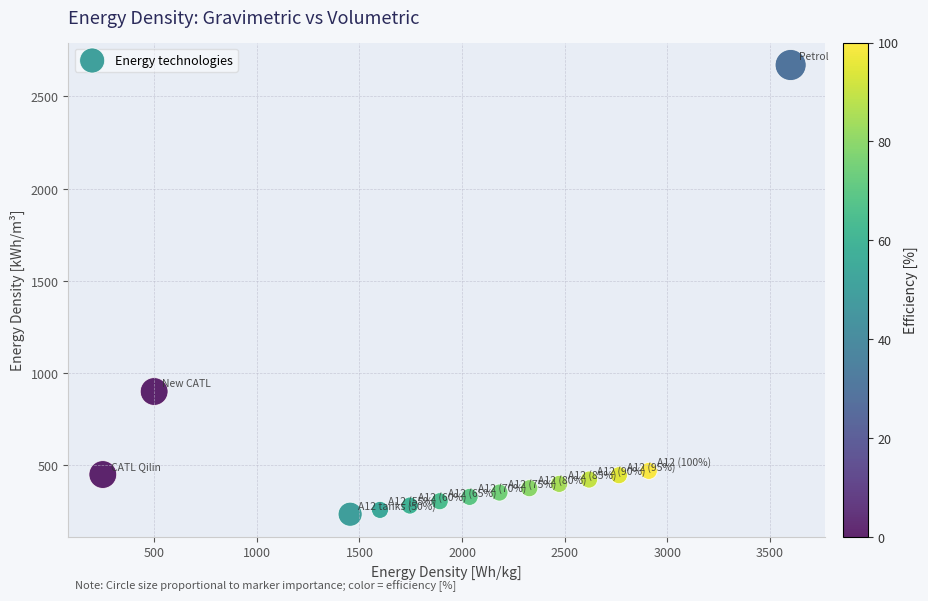

What Y value in the scatter plot is closest to 1452?

900.0